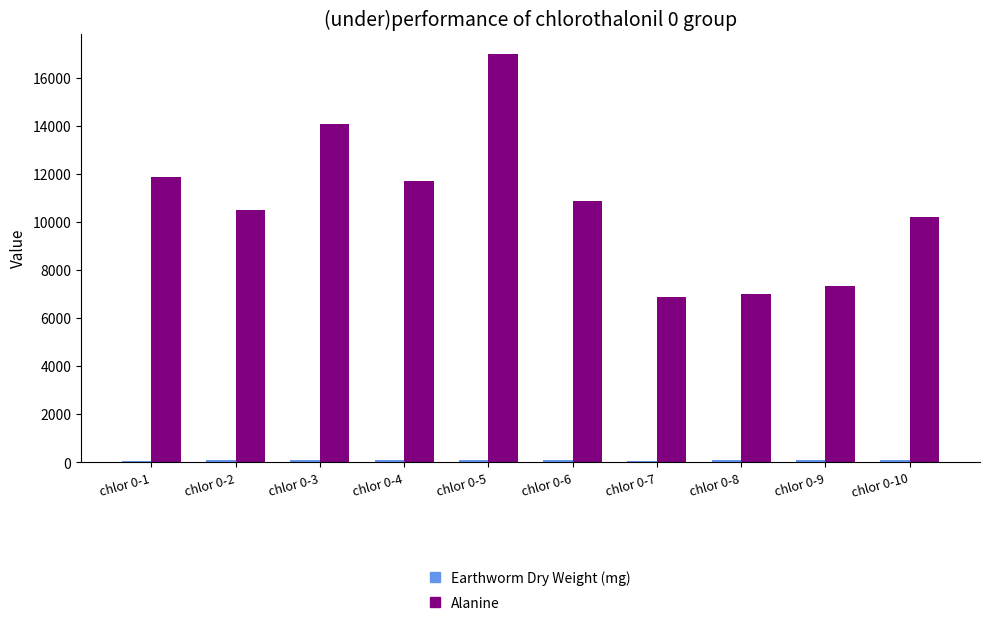

What is the value of the Alanine bar at the 2nd from the left?

10515.8